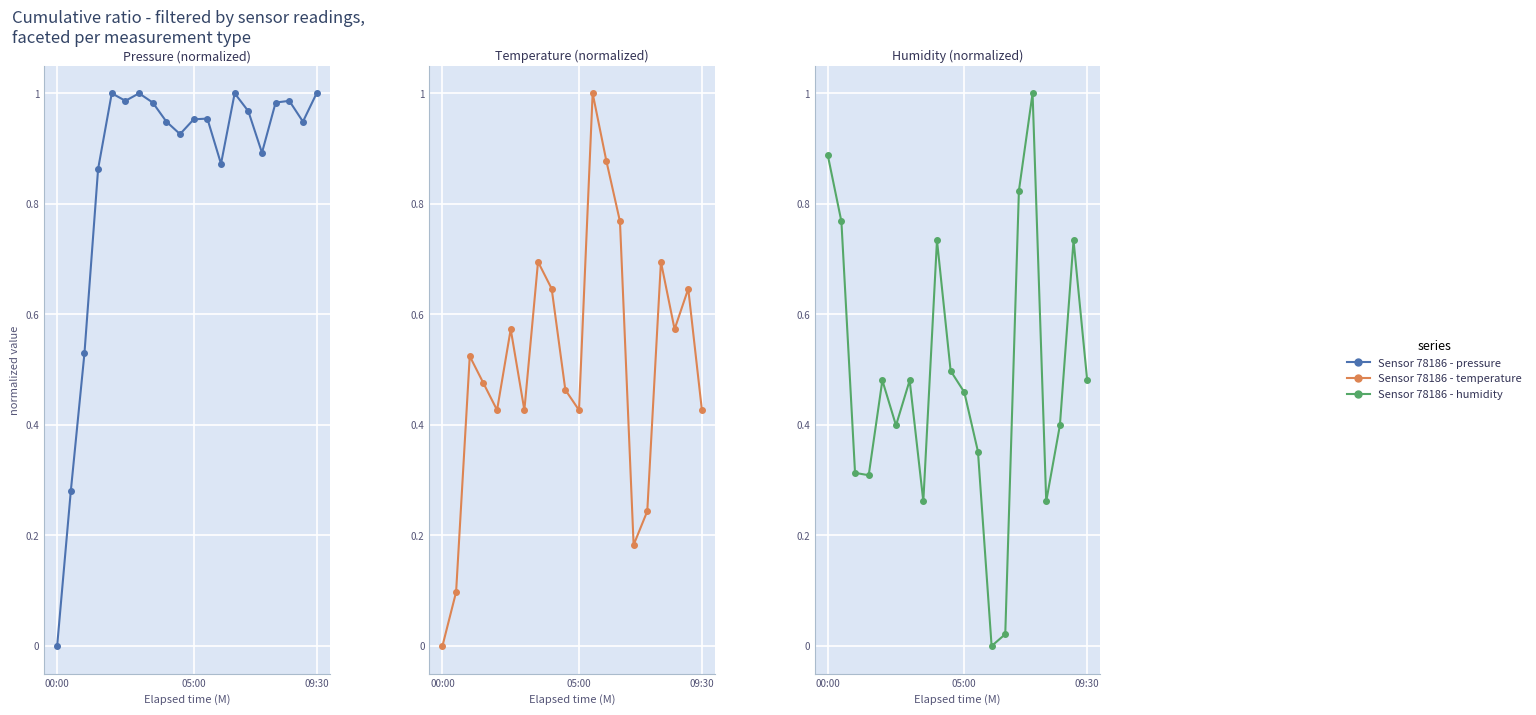

What is the greatest value displayed?

1.0